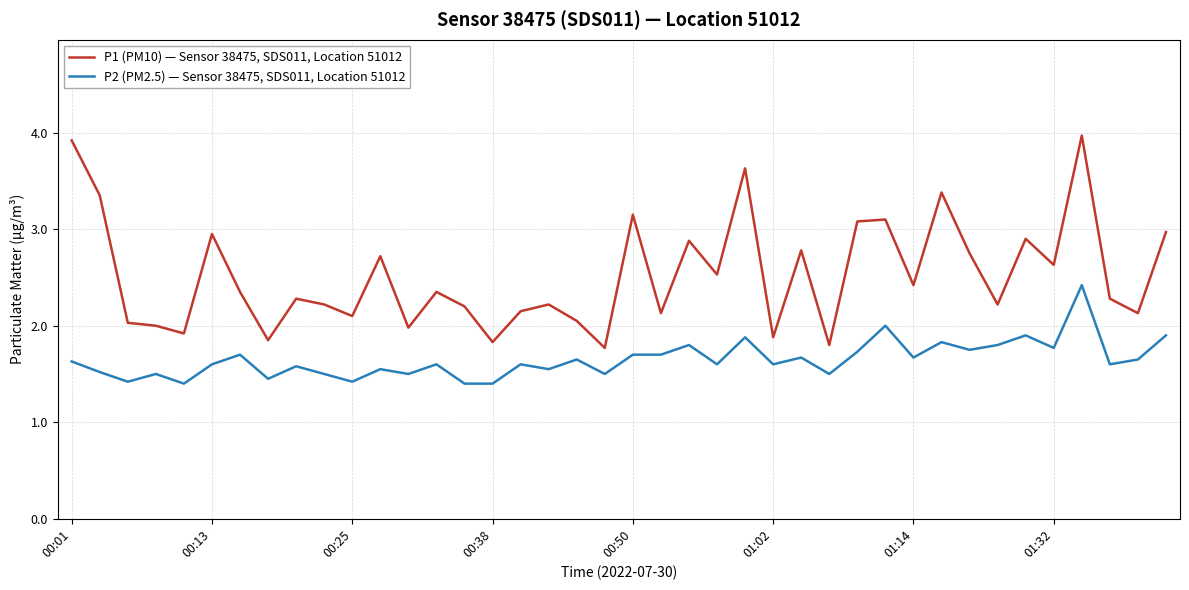

What is the maximum value shown in the chart?

4.0